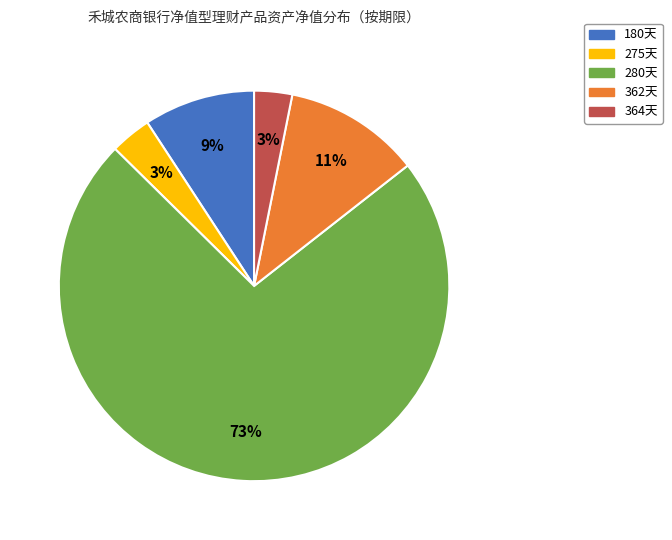

To the nearest percent, what is the average slice percentage?

20%